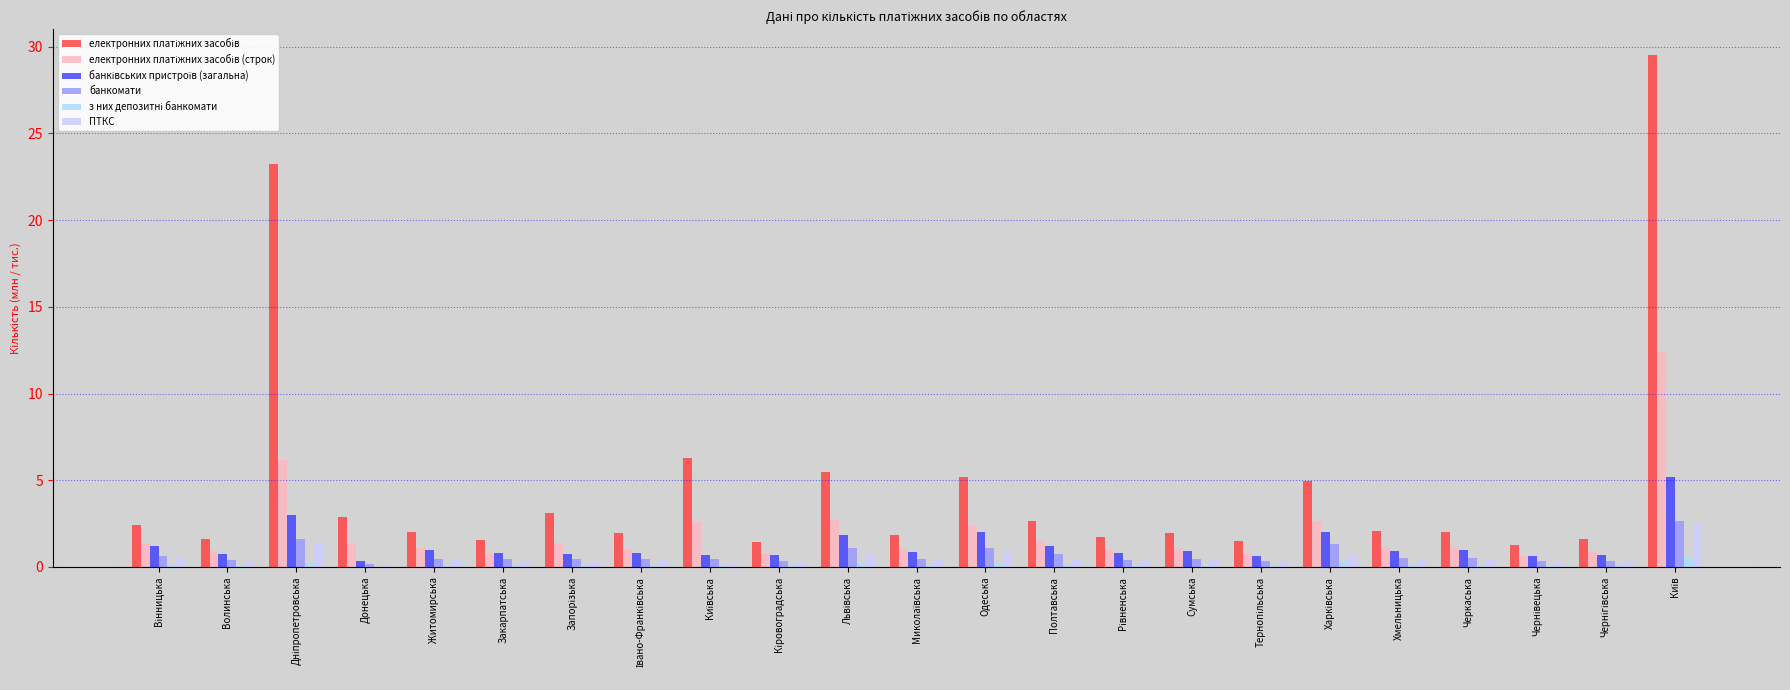

Read the ПТКС value at Запорізька.

0.3